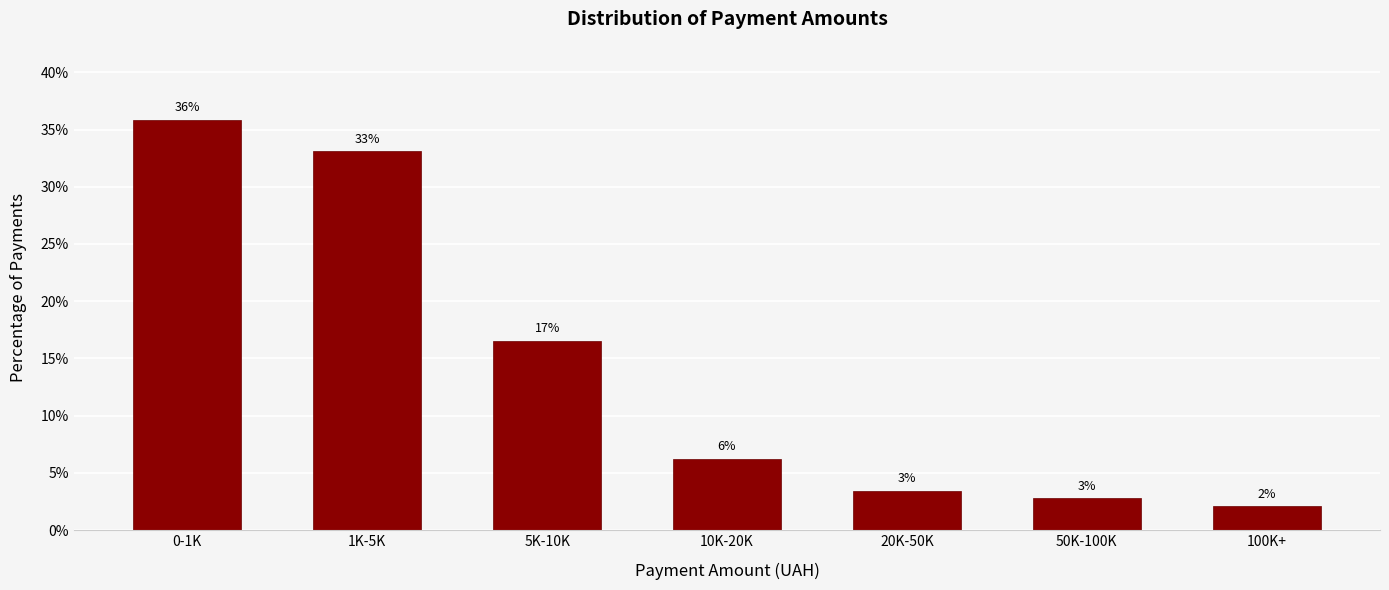

How many bars are there in total?

7